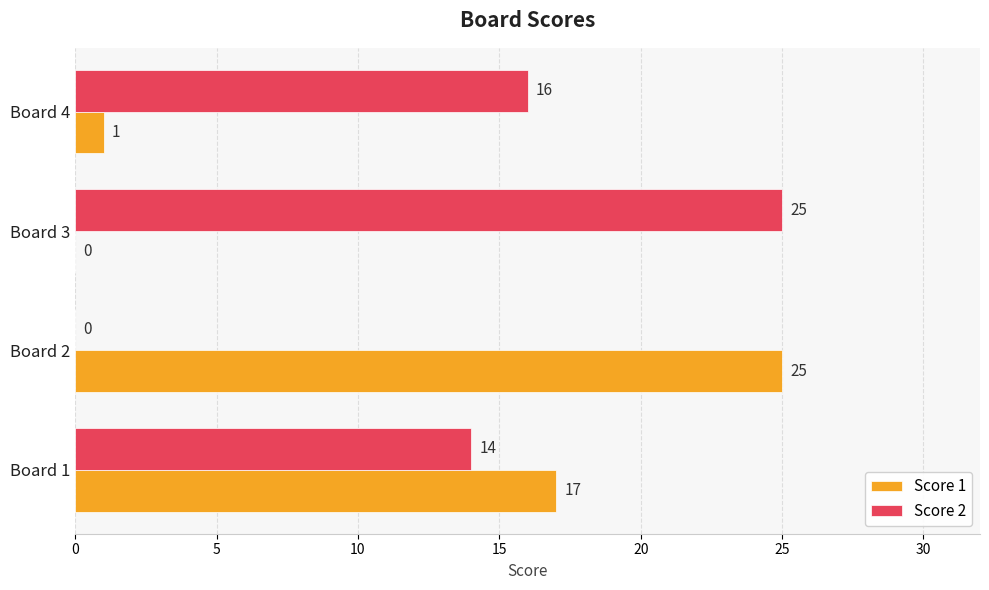

How many categories are shown in the chart?

4